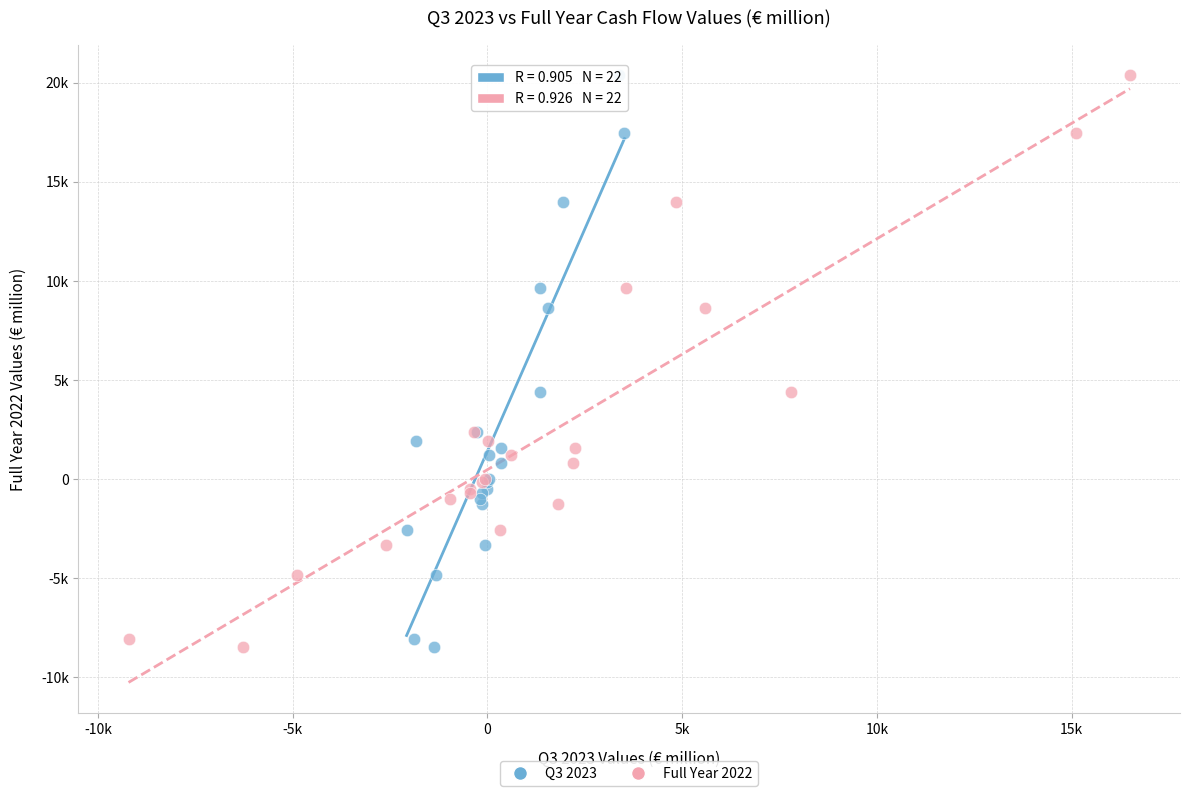

What are all the series names shown in the legend?

Q3 2023, Full Year 2022